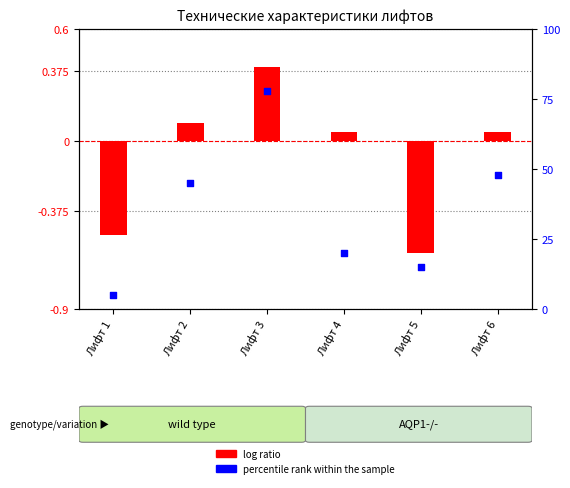

Which series reaches the minimum Y coordinate?

log ratio